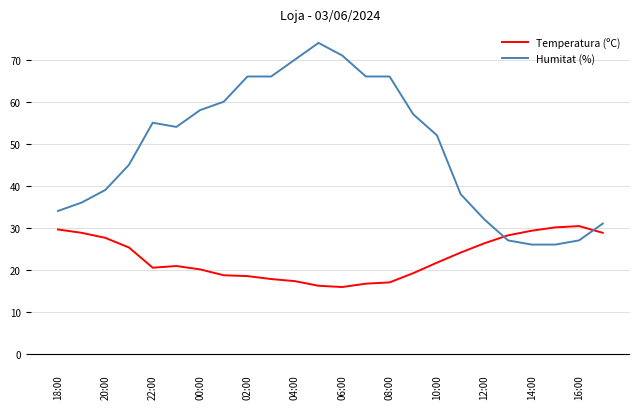

True or false: Temperatura (ºC) and Humitat (%) cross at least once.

True